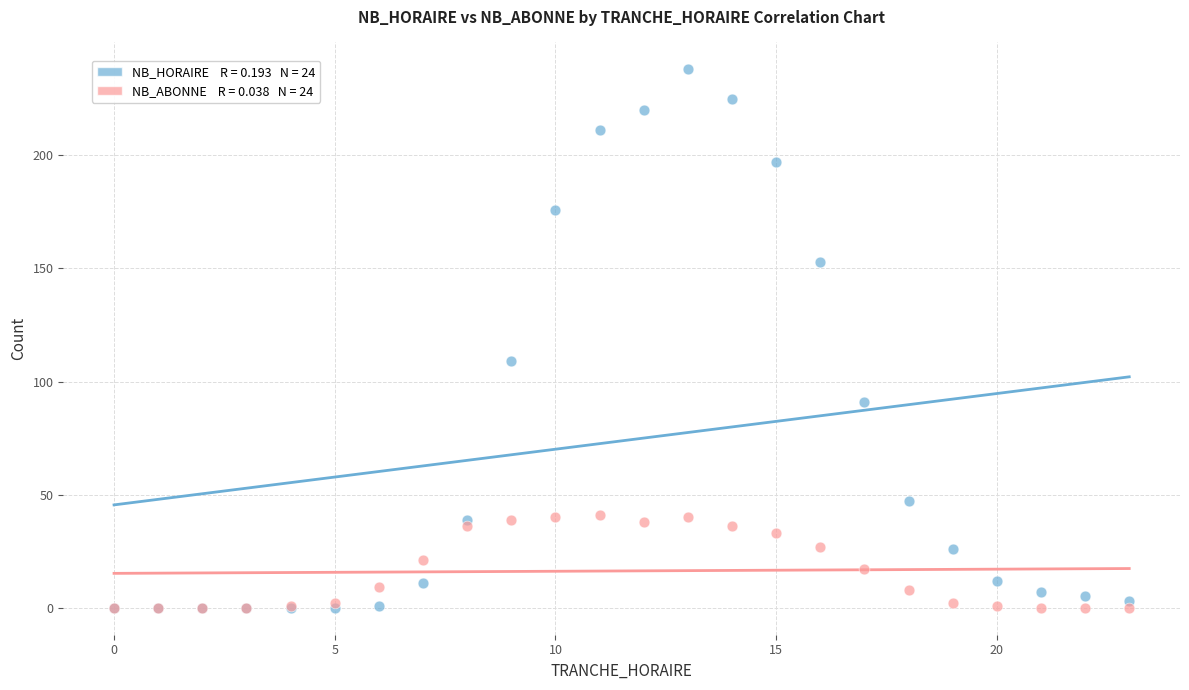

Across all series, what Y value is closest to 119?

109